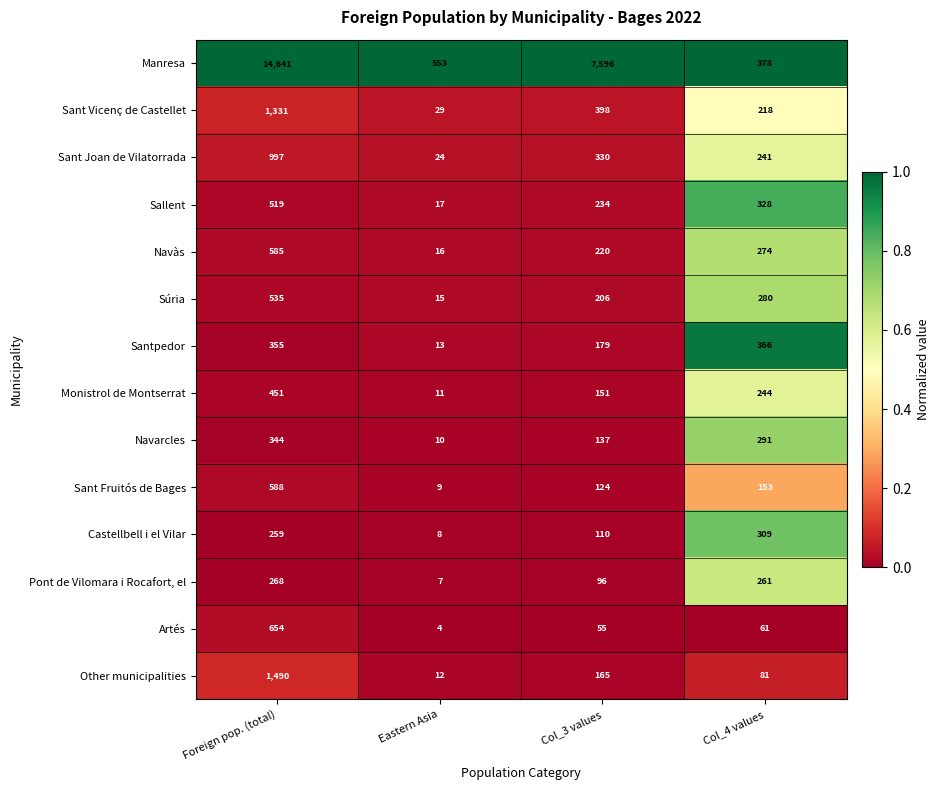

What is the sum of all Navàs values?

1095